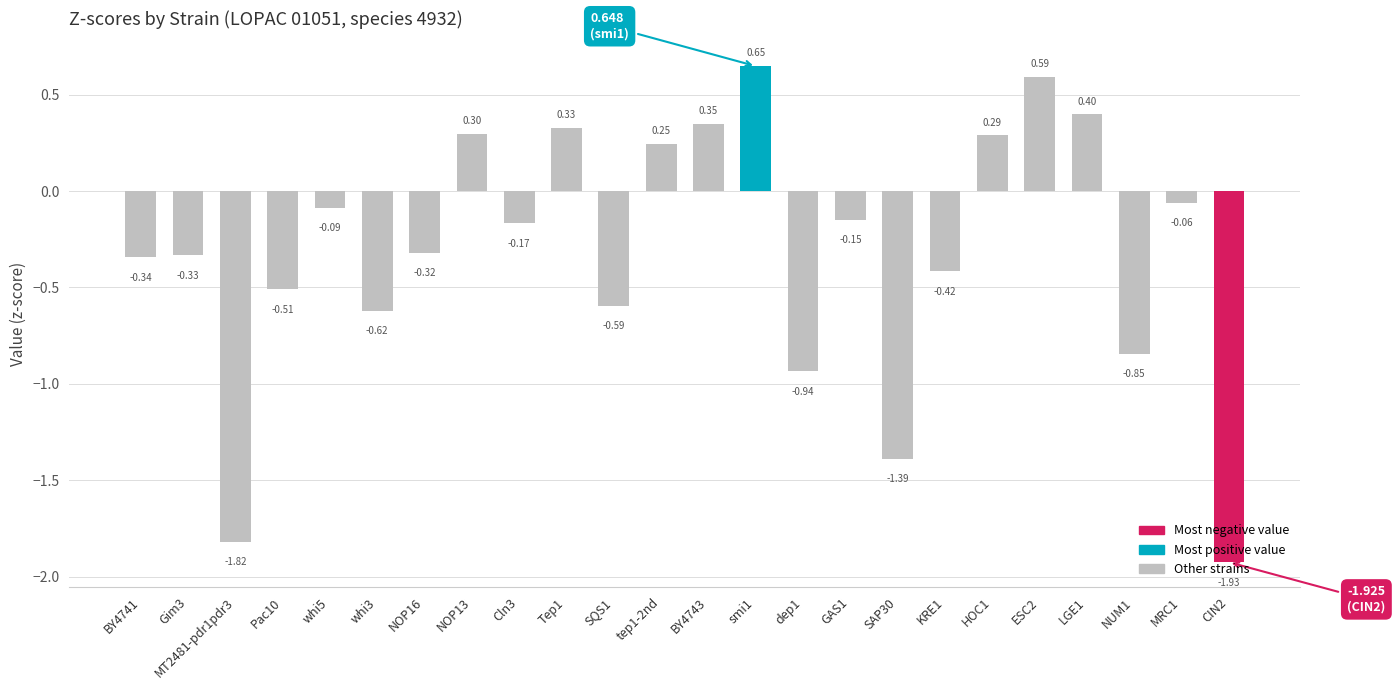

What is the difference between the values at Pac10 and NUM1?

0.3